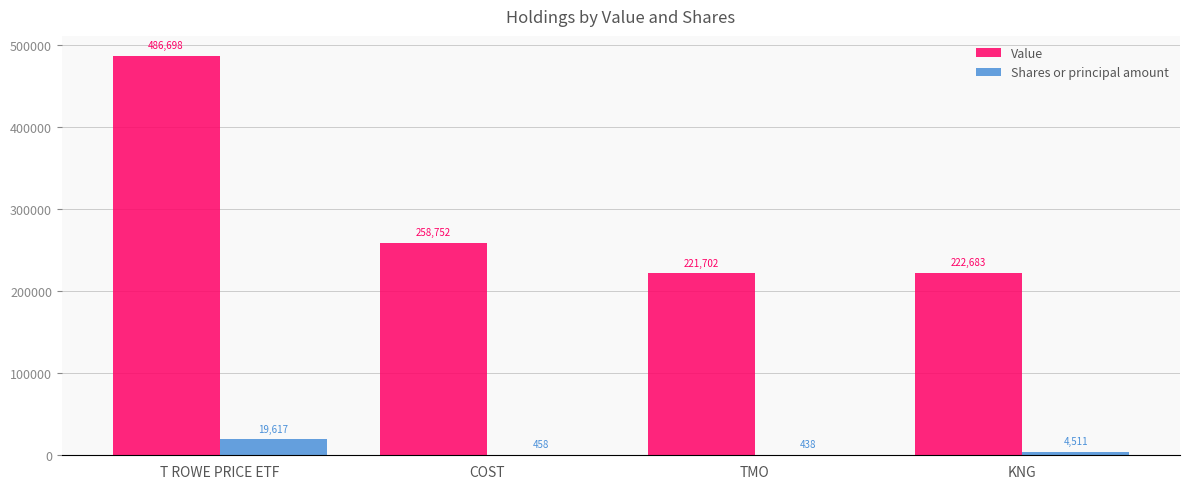

What is the difference between the Shares or principal amount values at KNG and TMO?

4073